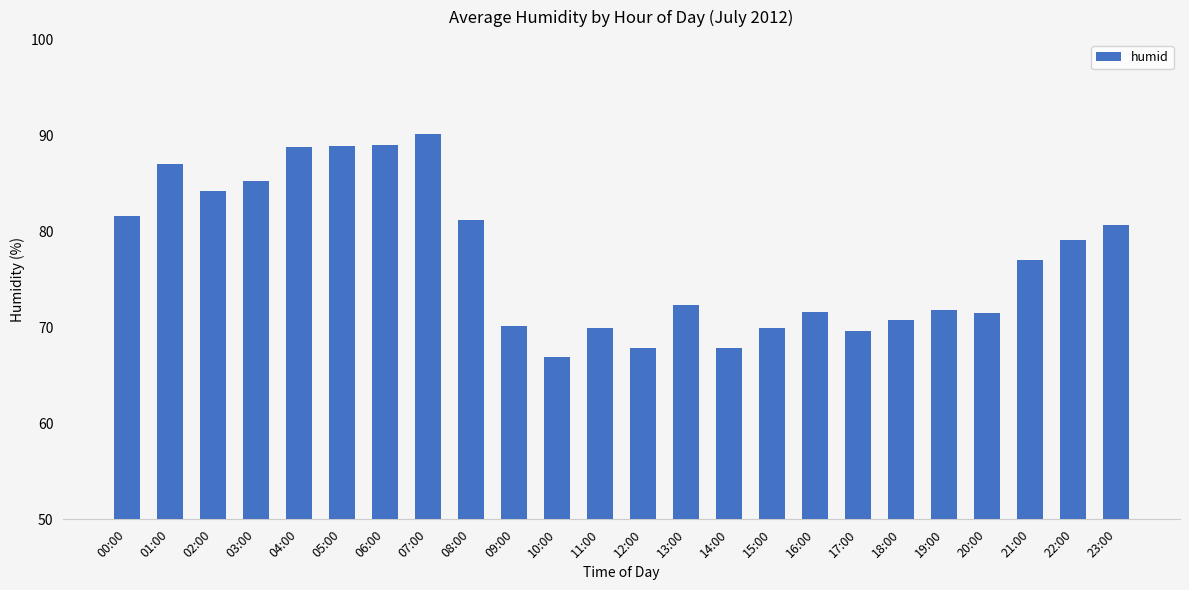

Is it true that the value at 02:00 is 84.2?

True